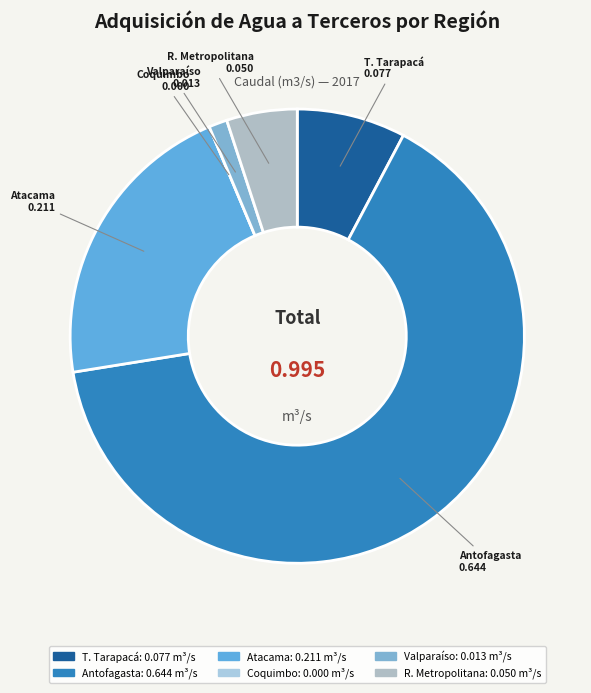

Do T. Tarapacá and Atacama together represent more than half of the pie?

No